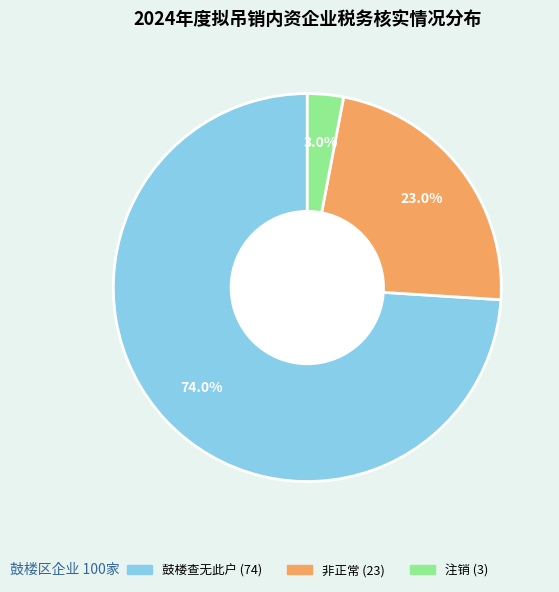

Is there a majority slice in this chart?

Yes